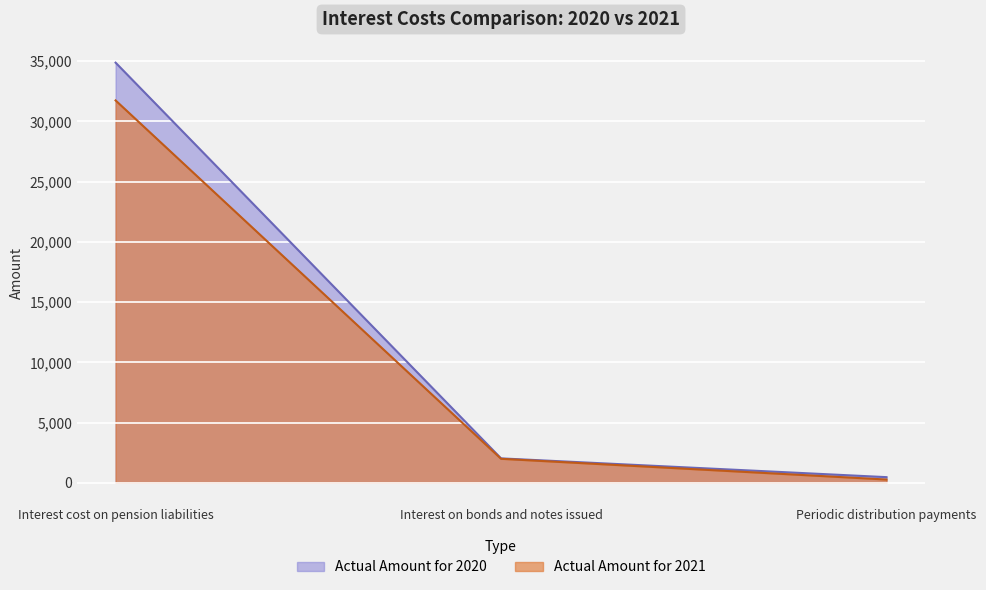

What is the difference between the Actual Amount for 2021 values at Periodic distribution payments and Interest on bonds and notes issued?

1722